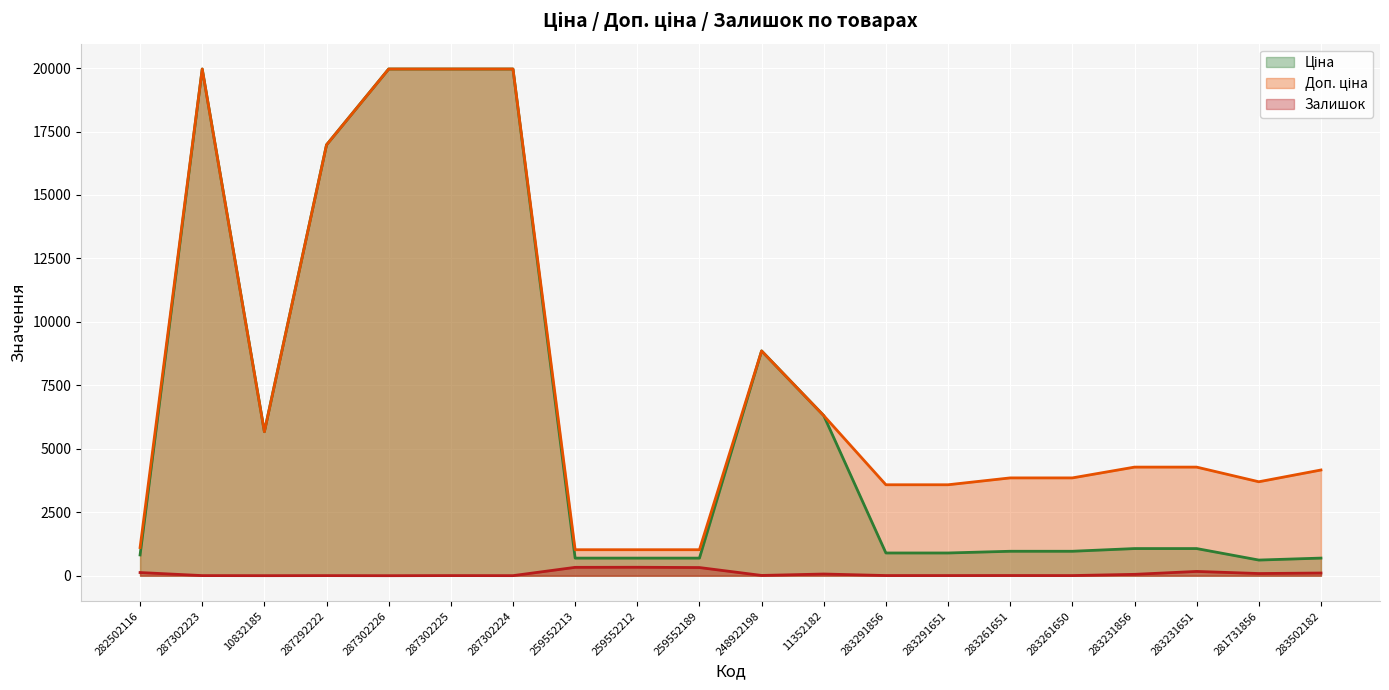

Where is Ціна nearest to the value 10290?

248922198